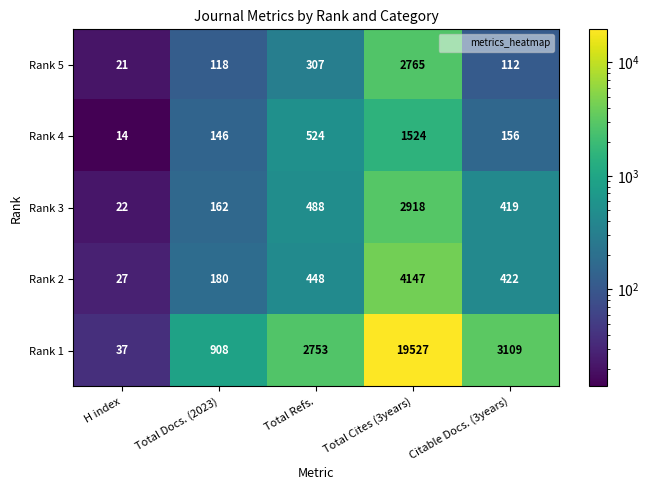

Reading left to right, list all the values displayed in this chart.

Rank 5: H index=21	Total Docs. (2023)=118	Total Refs.=307	Total Cites (3years)=2765	Citable Docs. (3years)=112
Rank 4: H index=14	Total Docs. (2023)=146	Total Refs.=524	Total Cites (3years)=1524	Citable Docs. (3years)=156
Rank 3: H index=22	Total Docs. (2023)=162	Total Refs.=488	Total Cites (3years)=2918	Citable Docs. (3years)=419
Rank 2: H index=27	Total Docs. (2023)=180	Total Refs.=448	Total Cites (3years)=4147	Citable Docs. (3years)=422
Rank 1: H index=37	Total Docs. (2023)=908	Total Refs.=2753	Total Cites (3years)=19527	Citable Docs. (3years)=3109